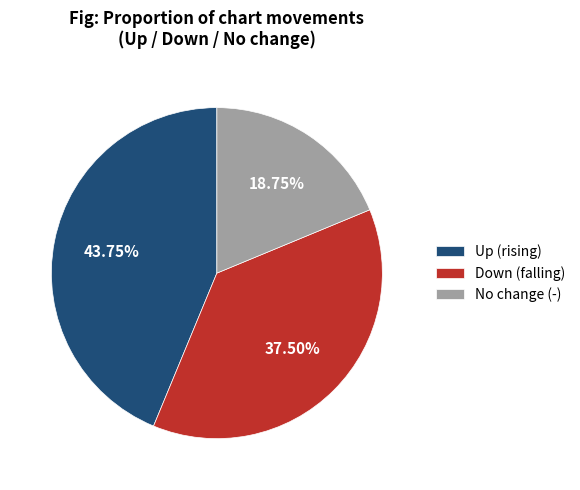

Does any single category account for the majority?

No